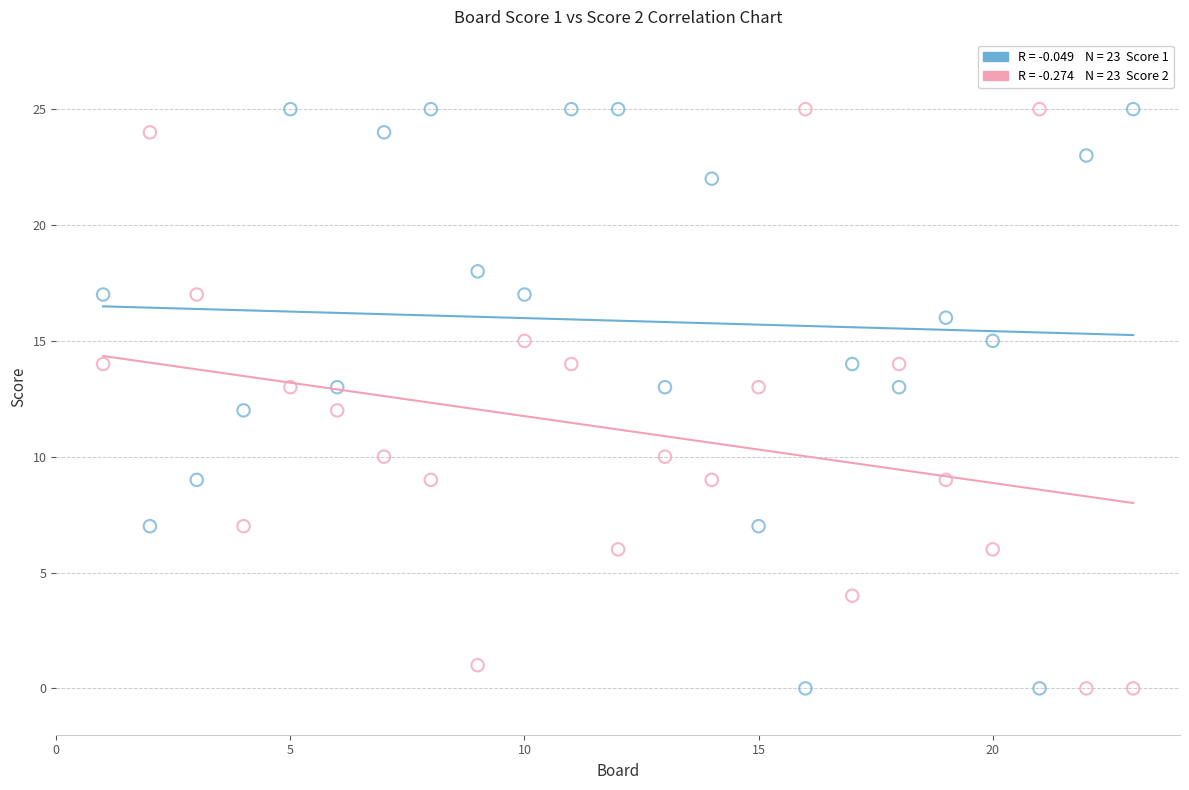

Across all data points, what is the range of Y values (max minus min)?

25